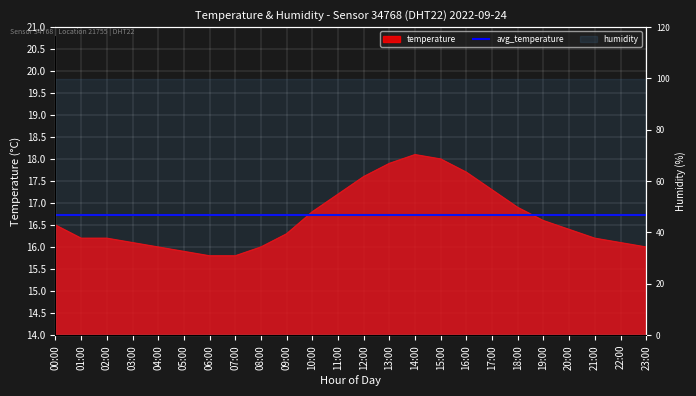

Reading right to left, extract all data points from this chart.

23:00=16.0	22:00=16.1	21:00=16.2	20:00=16.4	19:00=16.6	18:00=16.9	17:00=17.3	16:00=17.7	15:00=18.0	14:00=18.1	13:00=17.9	12:00=17.6	11:00=17.2	10:00=16.8	09:00=16.3	08:00=16.0	07:00=15.8	06:00=15.8	05:00=15.9	04:00=16.0	03:00=16.1	02:00=16.2	01:00=16.2	00:00=16.5